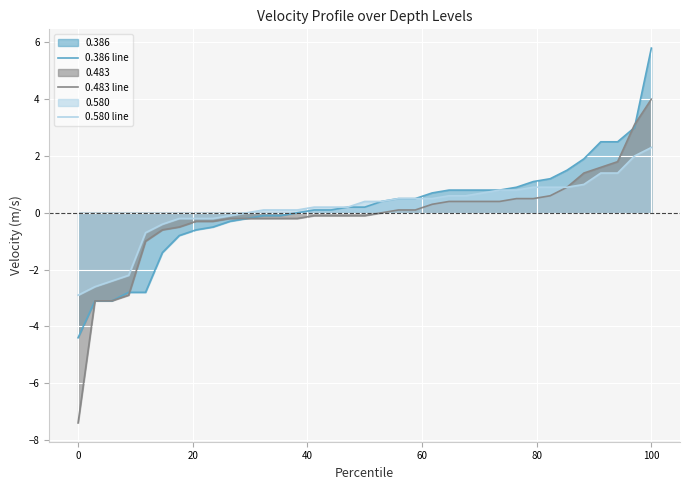

Which label corresponds to the smallest value in the chart?

0